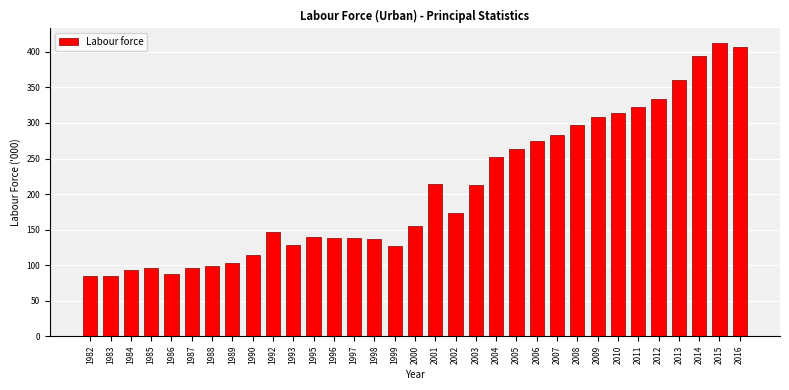

What is the maximum value shown in the chart?

412.4